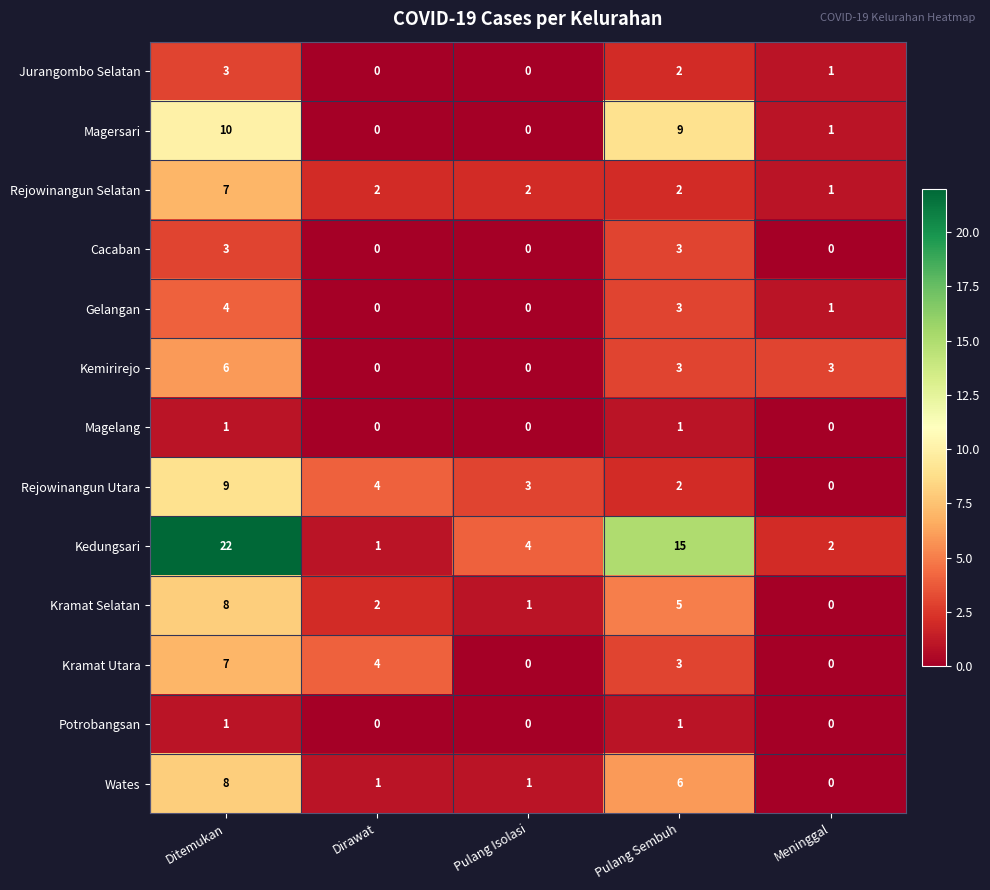

Where is Rejowinangun Utara nearest to the value 4?

Dirawat